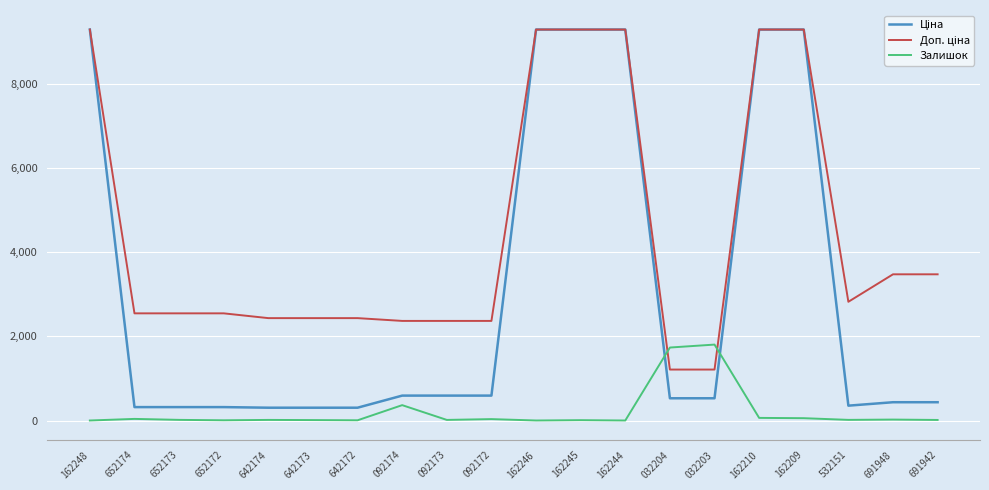

What is the maximum value shown in the chart?

9290.5